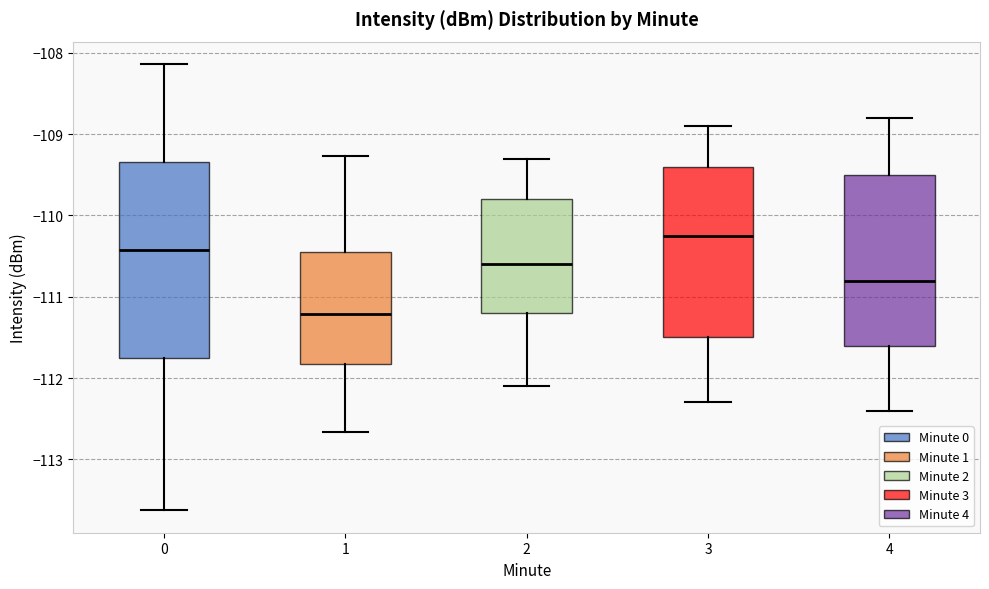

Which box is the tallest, from its lower edge to its upper edge?

0